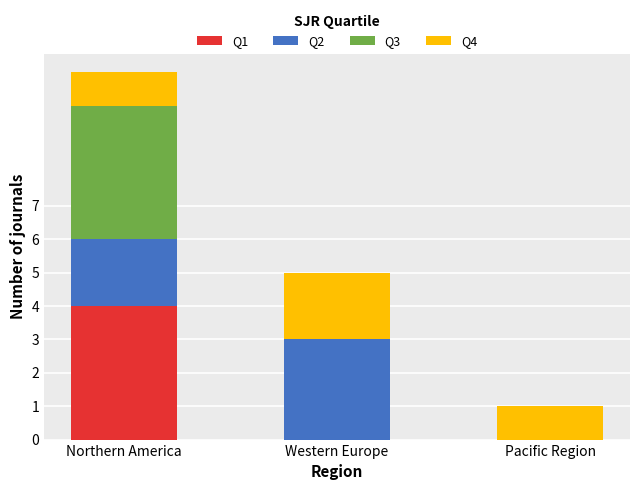

At which category is the sum across all series the highest?

Northern America